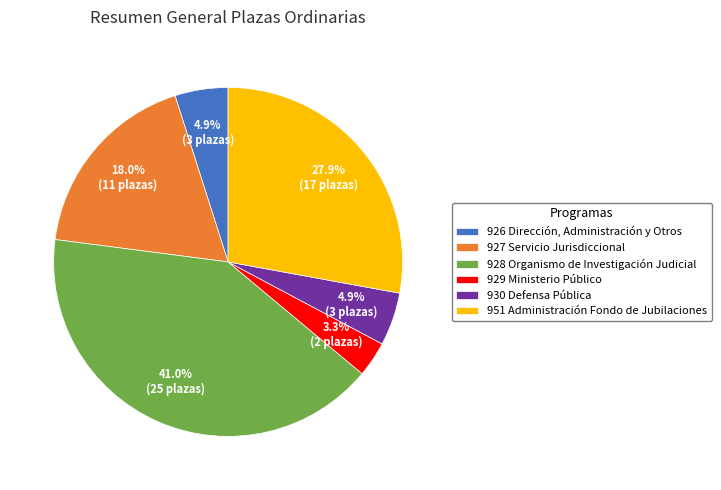

Approximately how many times larger is the value at 927 Servicio Jurisdiccional compared to 951 Administración Fondo de Jubilaciones?

0.6